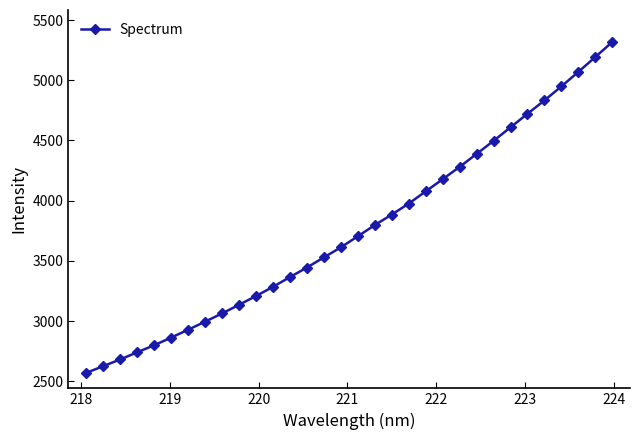

What is the average value?

3760.2